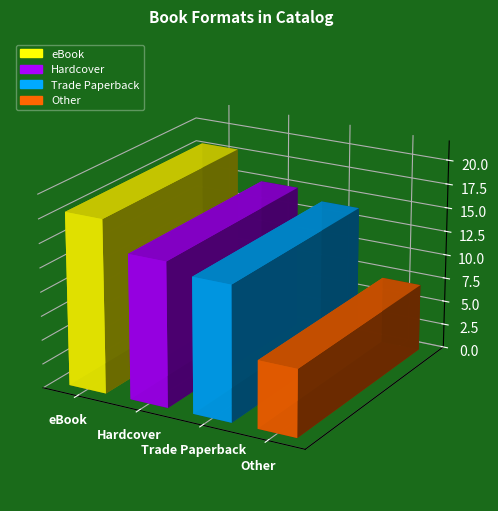

What is the sum of the values at Trade Paperback and eBook?

32